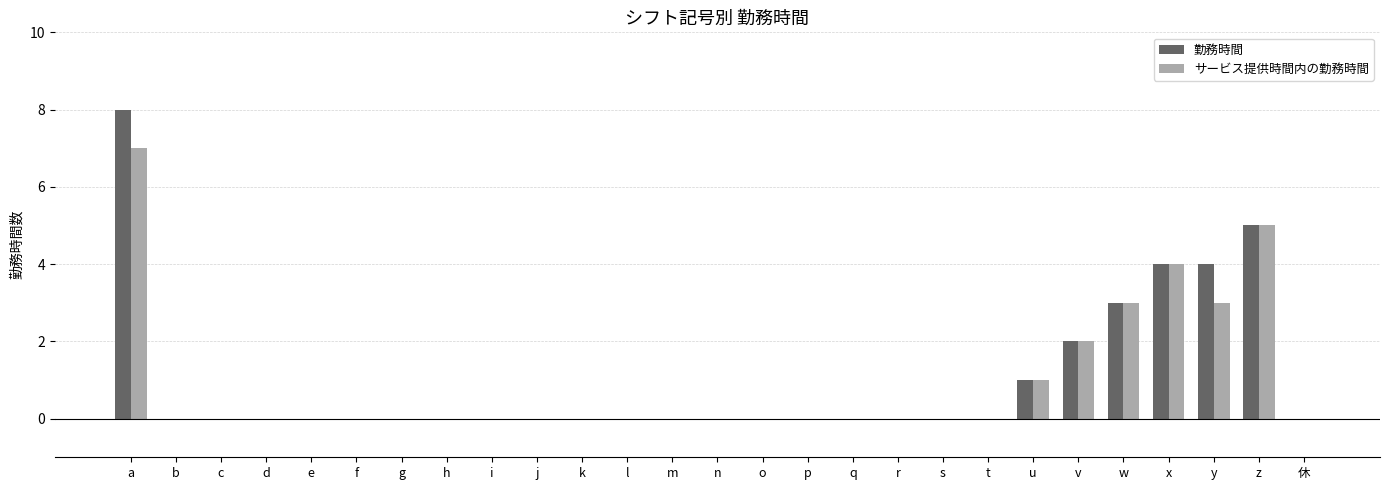

What is the total value across all series at a?

15